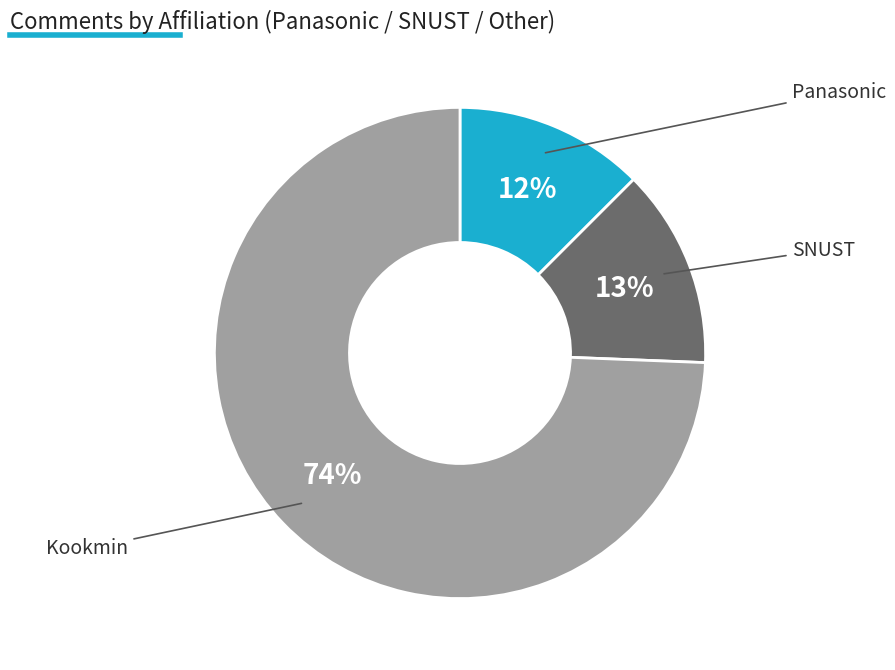

Does any single category account for the majority?

Yes